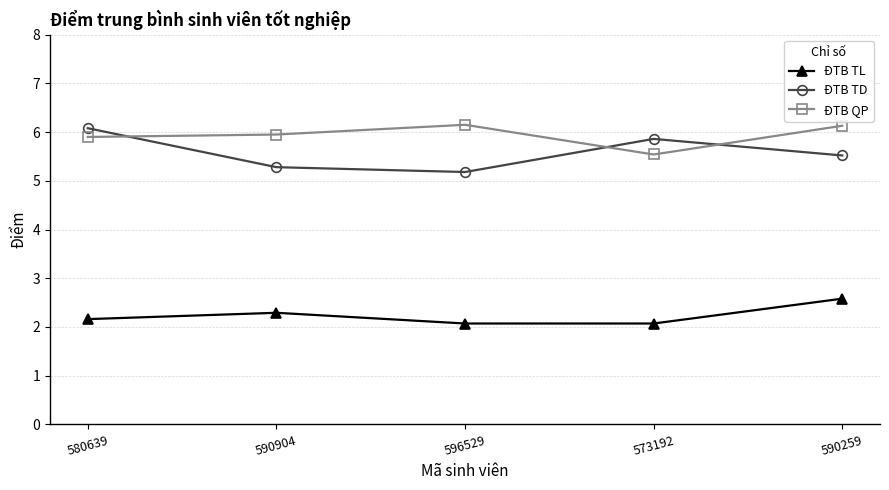

What is the highest value of the ĐTB QP series?

6.2